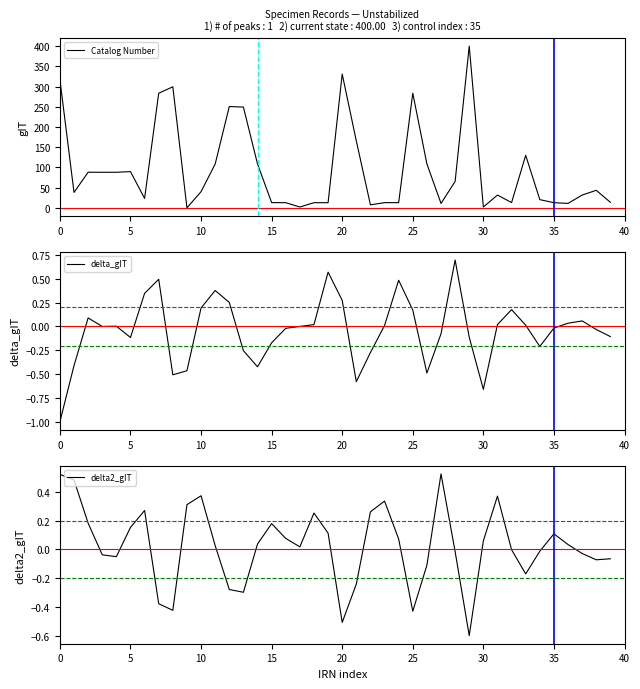

What is the minimum value for delta_gIT?

-1.0